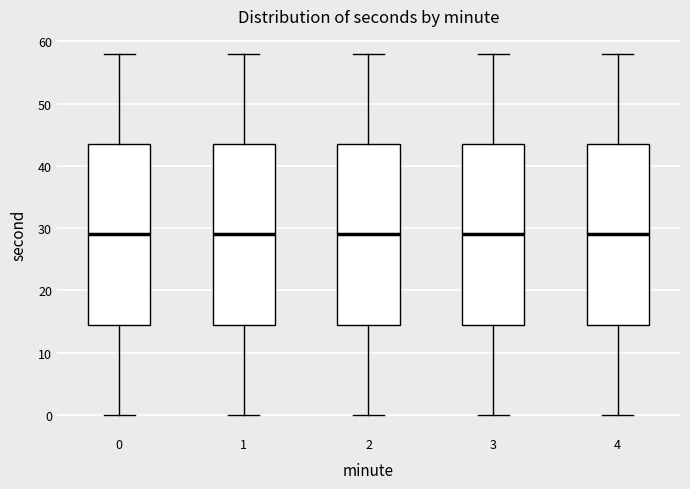

Where is the lower edge of the box at x = 1 on the y-axis? The values are not printed on the chart, so give them approximately, as read against the axis.

15